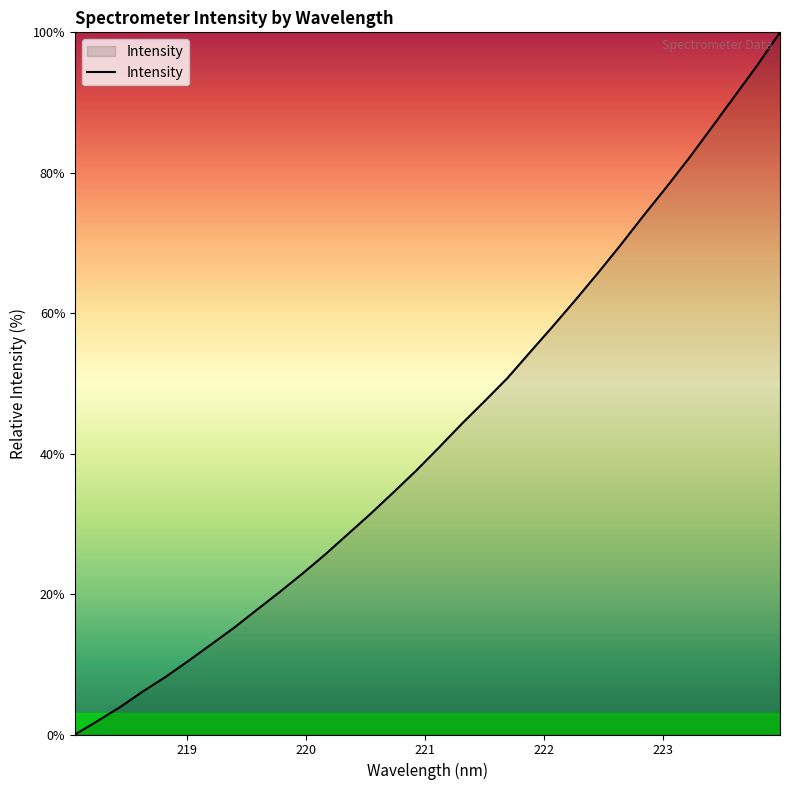

Count the number of data series in this chart.

1